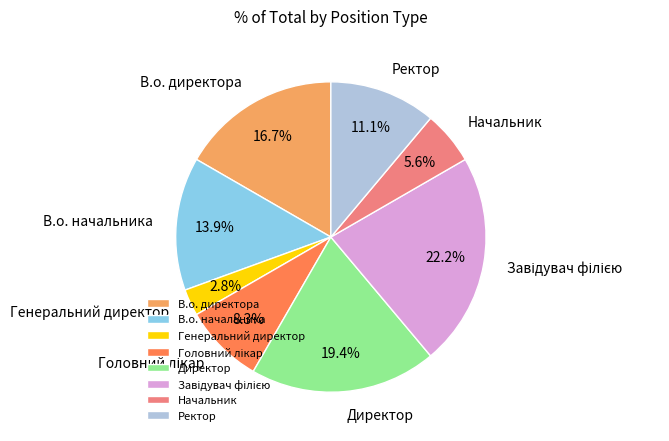

What is the smallest slice in the pie chart?

Генеральний директор